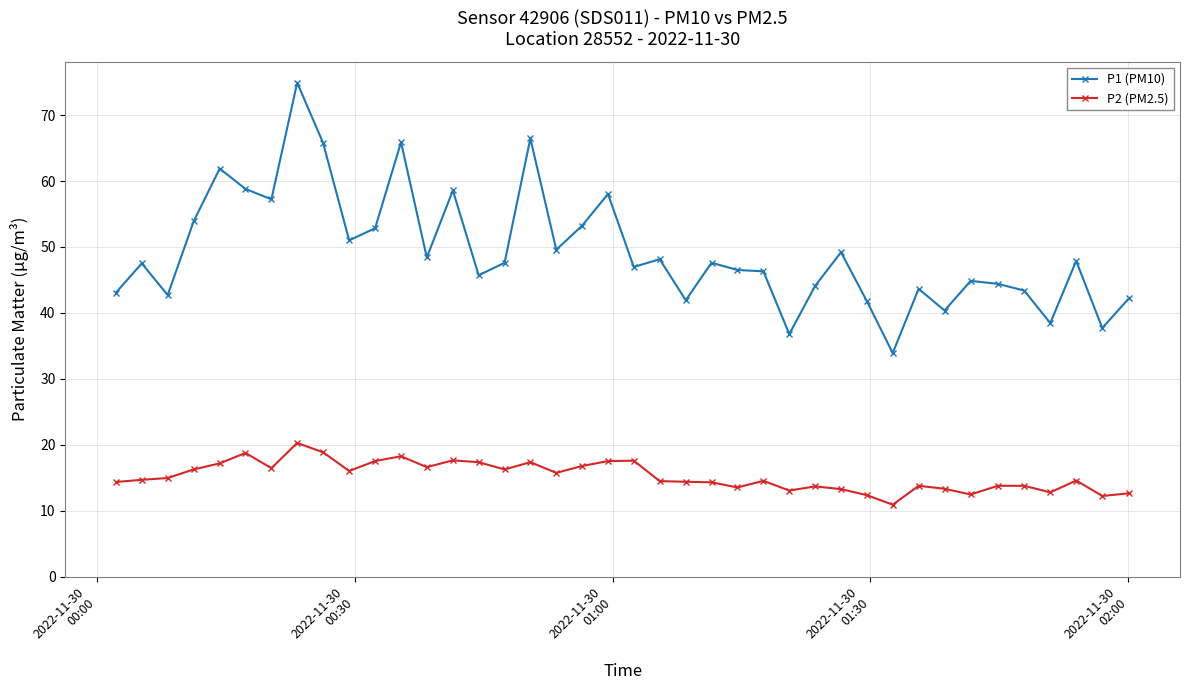

Which series has the widest spread of values?

P1 (PM10)